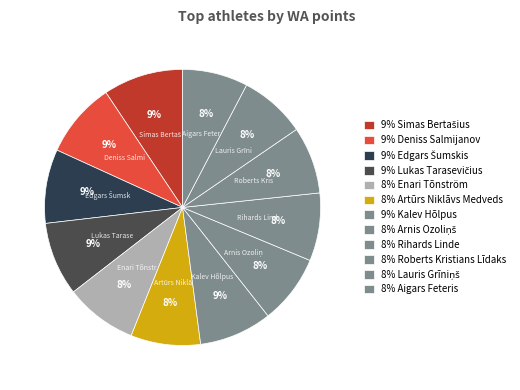

How many segments does this pie chart have?

12